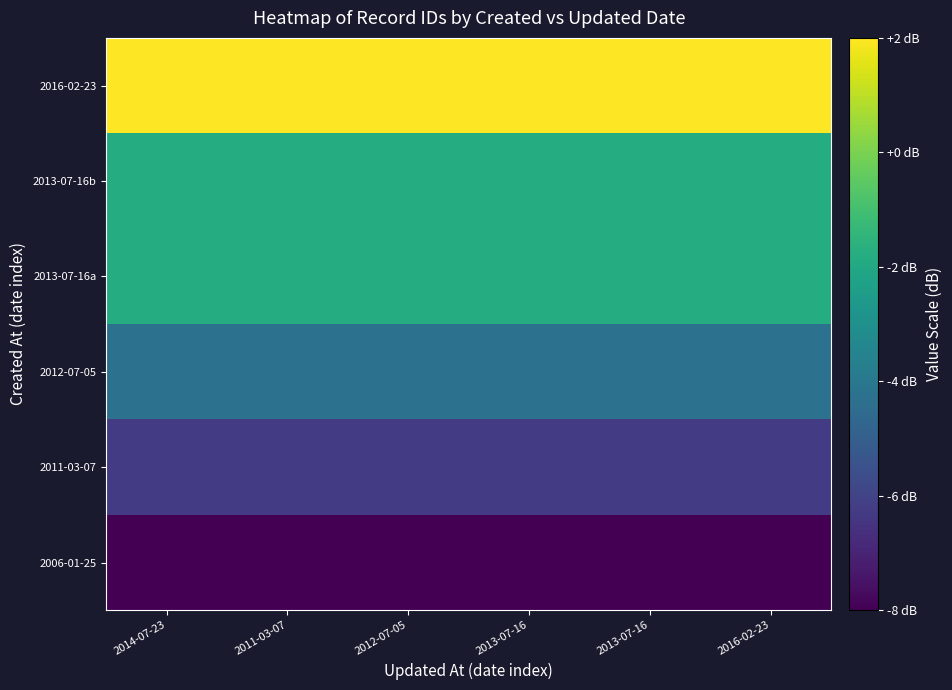

At how many categories does at least one series exceed 0?

6